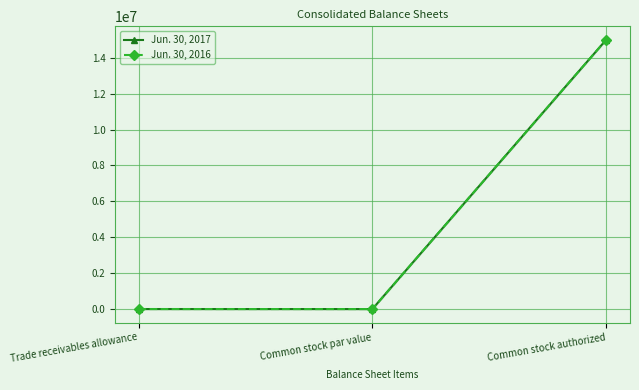

Reading left to right, transcribe all the data shown in this chart.

Jun. 30, 2017: Trade receivables allowance=1200	Common stock par value=1	Common stock authorized=15000000
Jun. 30, 2016: Trade receivables allowance=1300	Common stock par value=1	Common stock authorized=15000000